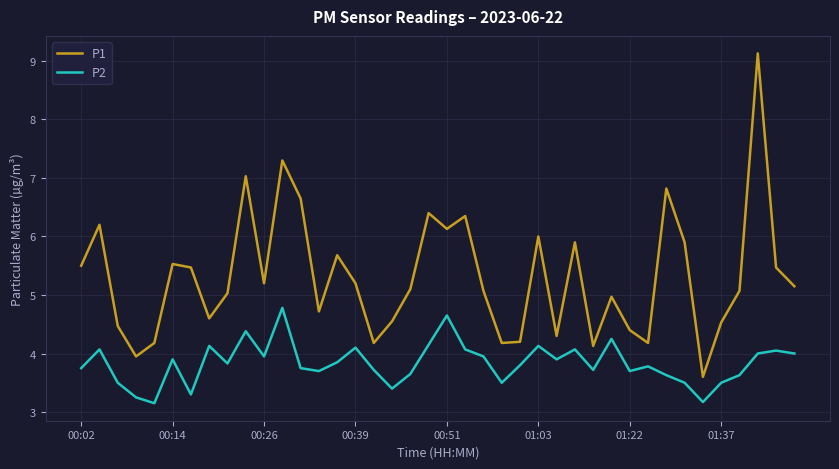

Is this an area chart (filled region under the line)?

No